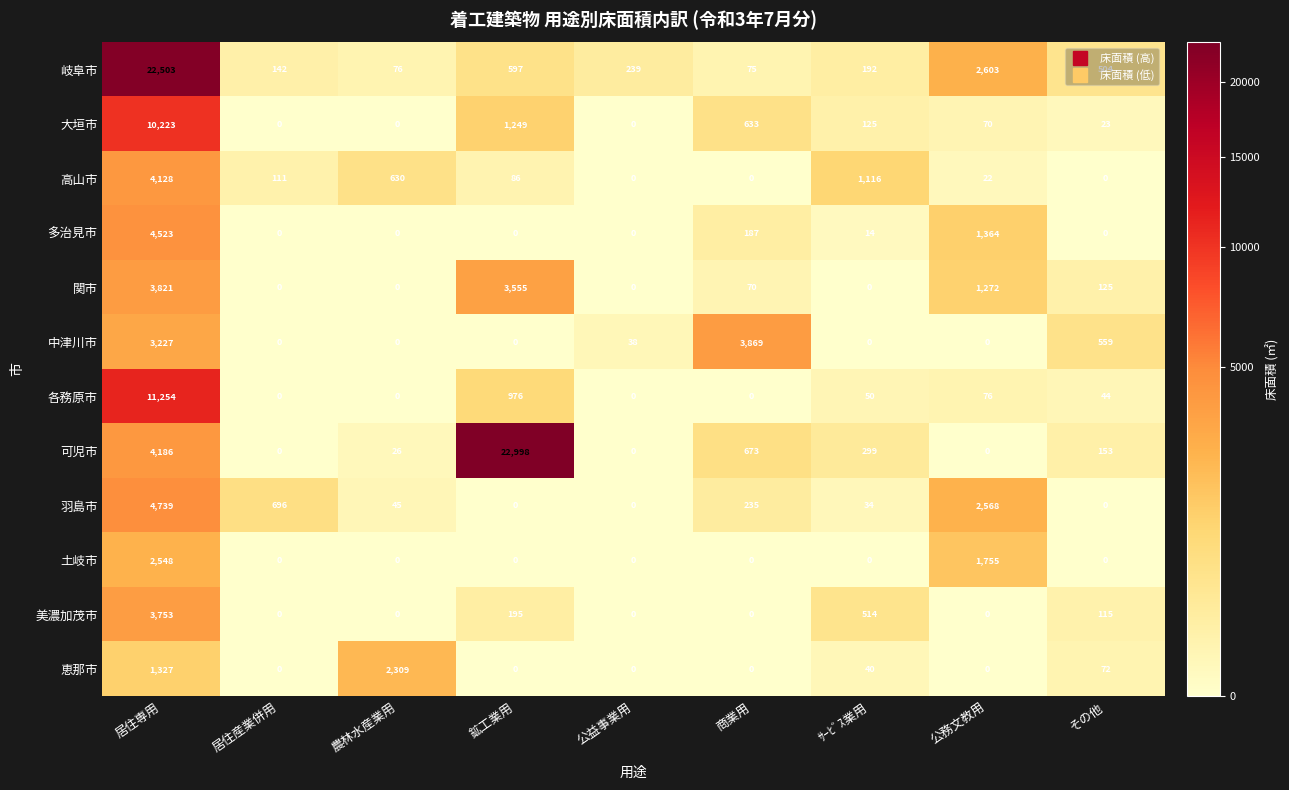

What is the greatest value displayed?

22998